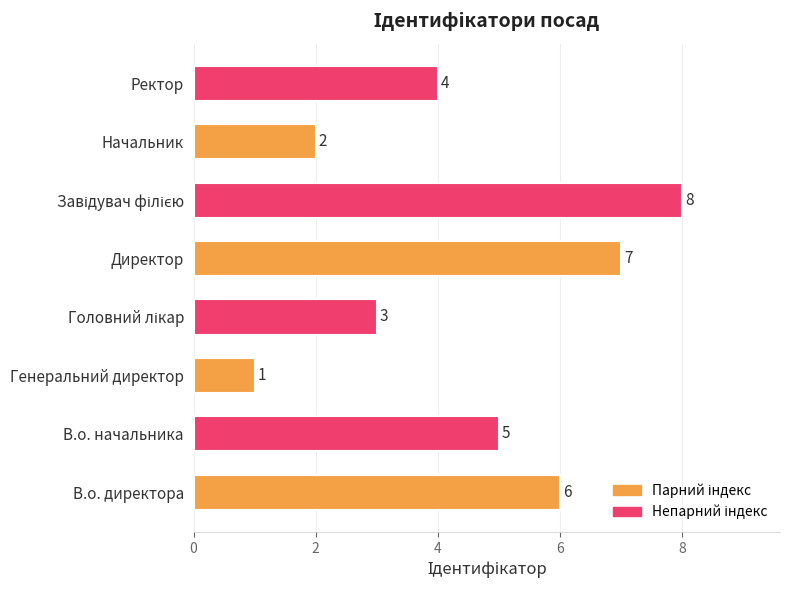

Between Генеральний директор and В.о. директора, which is larger?

В.о. директора